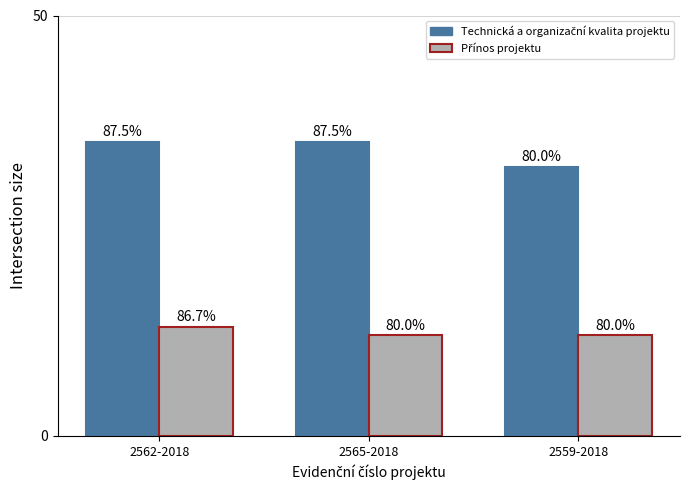

How many groups of bars are there?

3